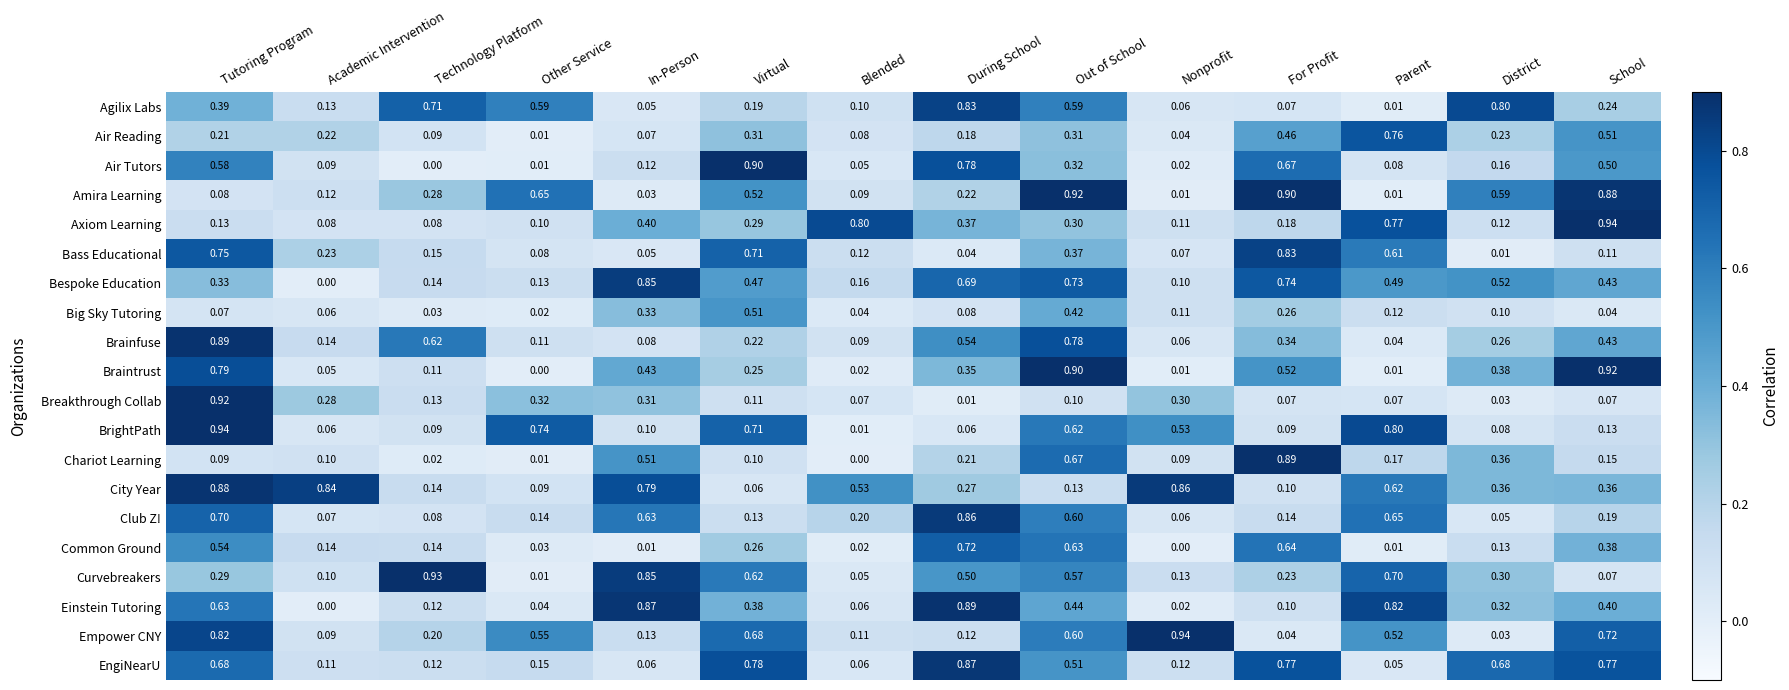

At which label is BrightPath closest to 0?

Blended